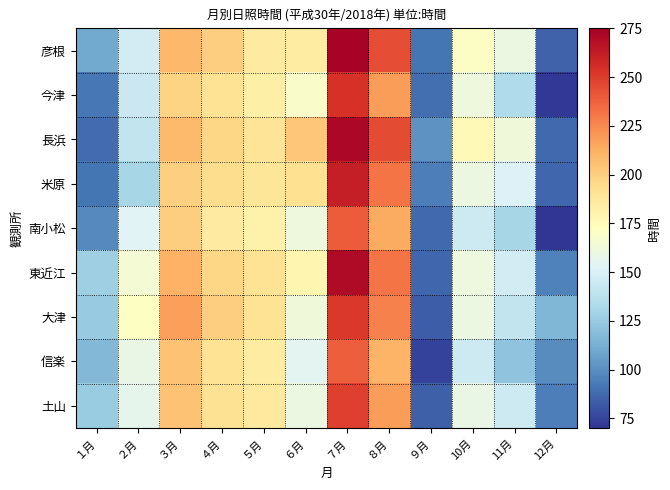

What is the difference between the highest and lowest values at ３月?

19.7